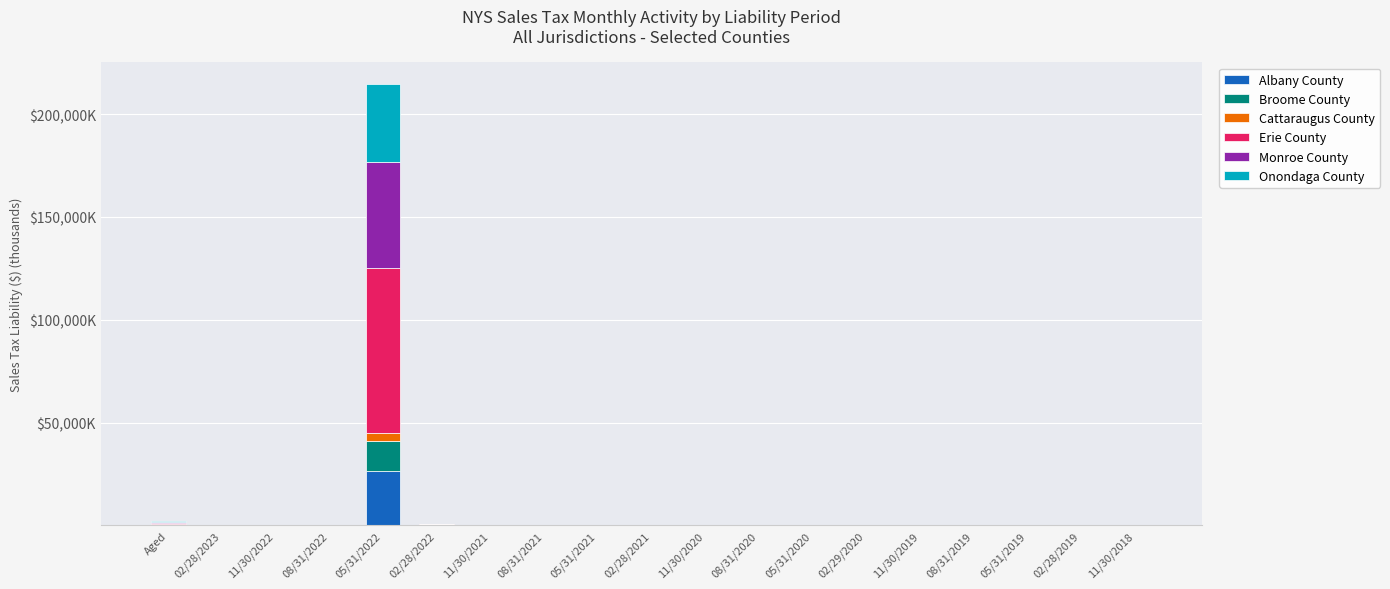

What is the label of the 12th bar from the left?

08/31/2020